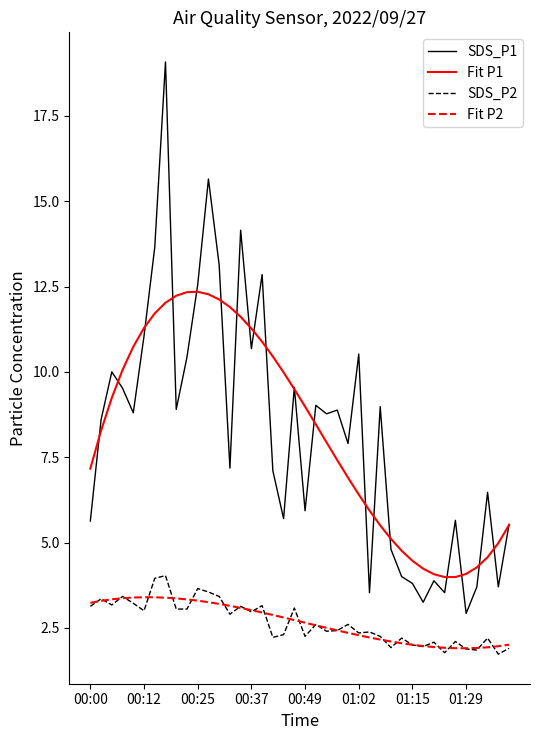

True or false: Fit P2 and SDS_P1 intersect in this chart.

False